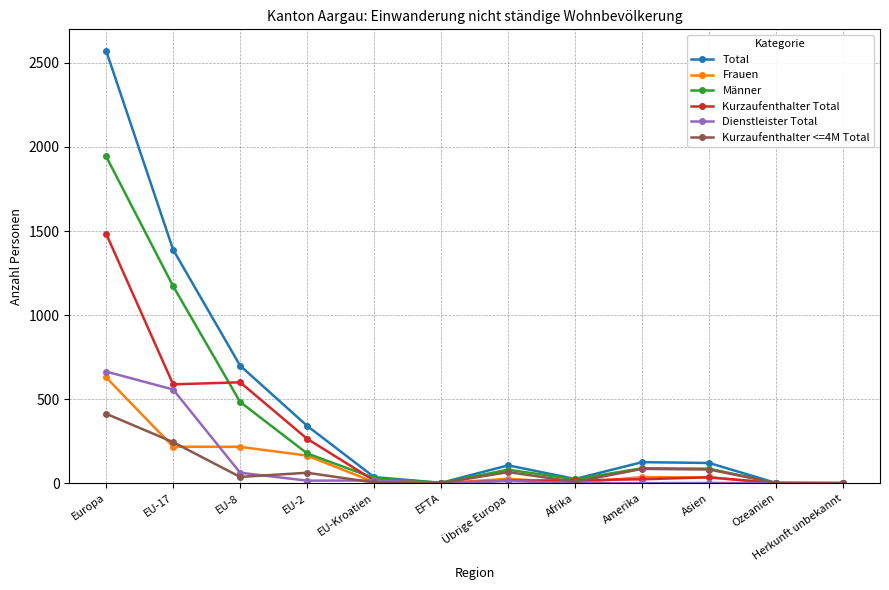

How many series are shown in this chart?

6